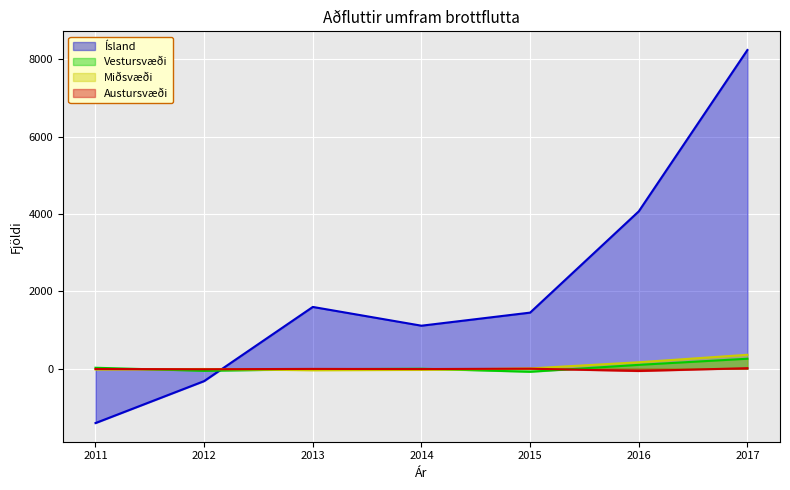

Count the number of data series in this chart.

4